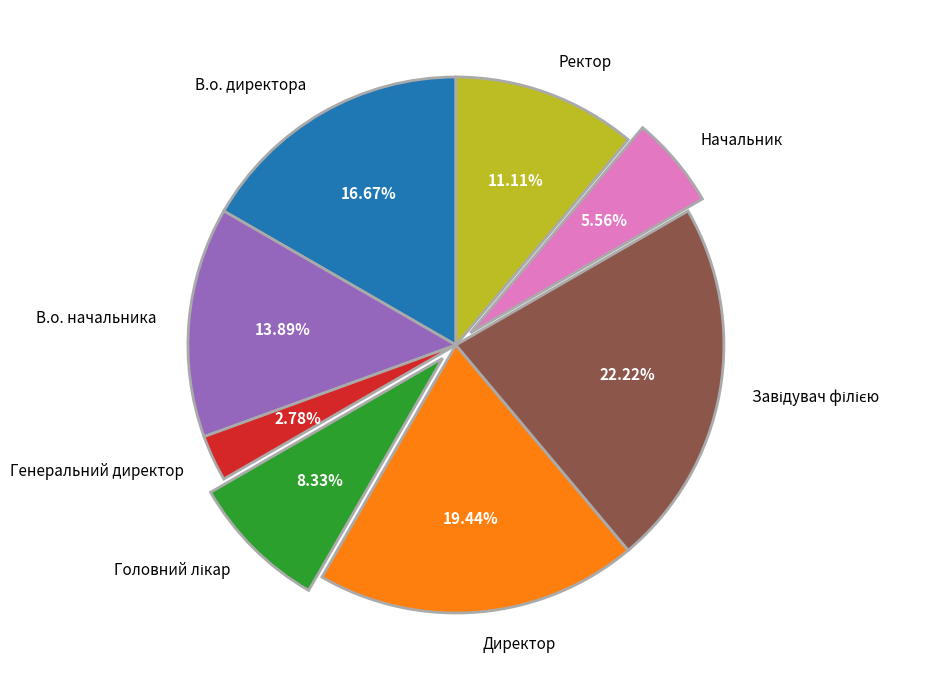

Approximately how many times larger is the value at В.о. директора compared to Директор?

0.9